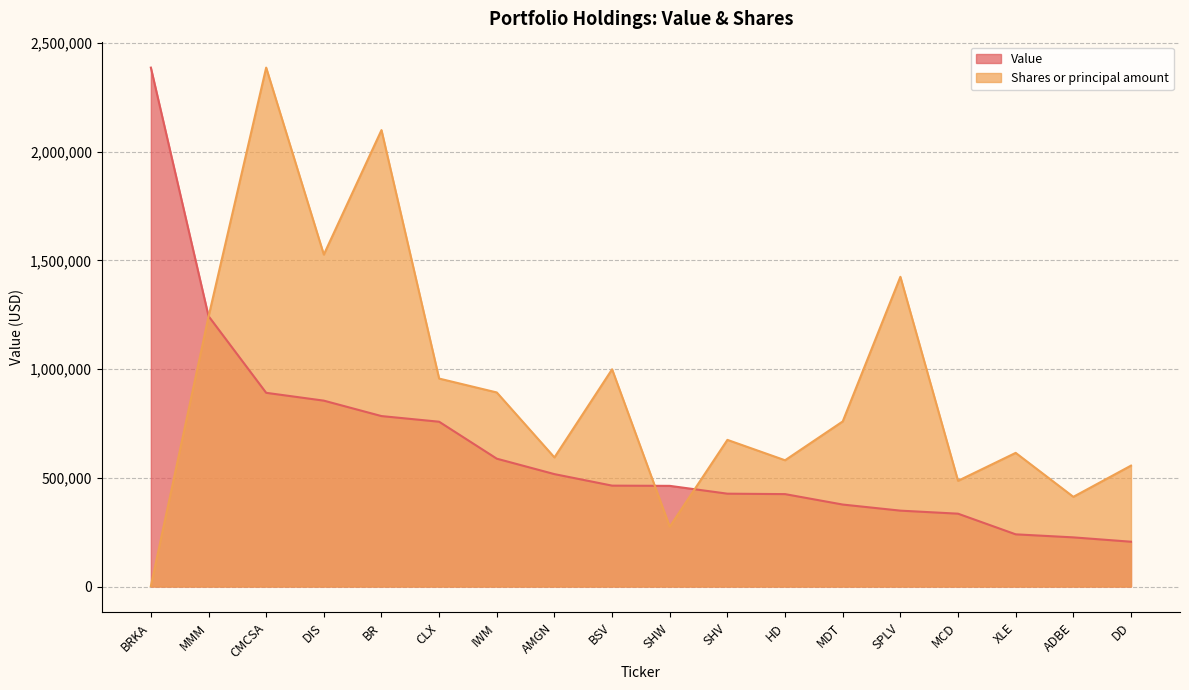

True or false: Shares or principal amount has a value of 3154.3 at BRKA.

False